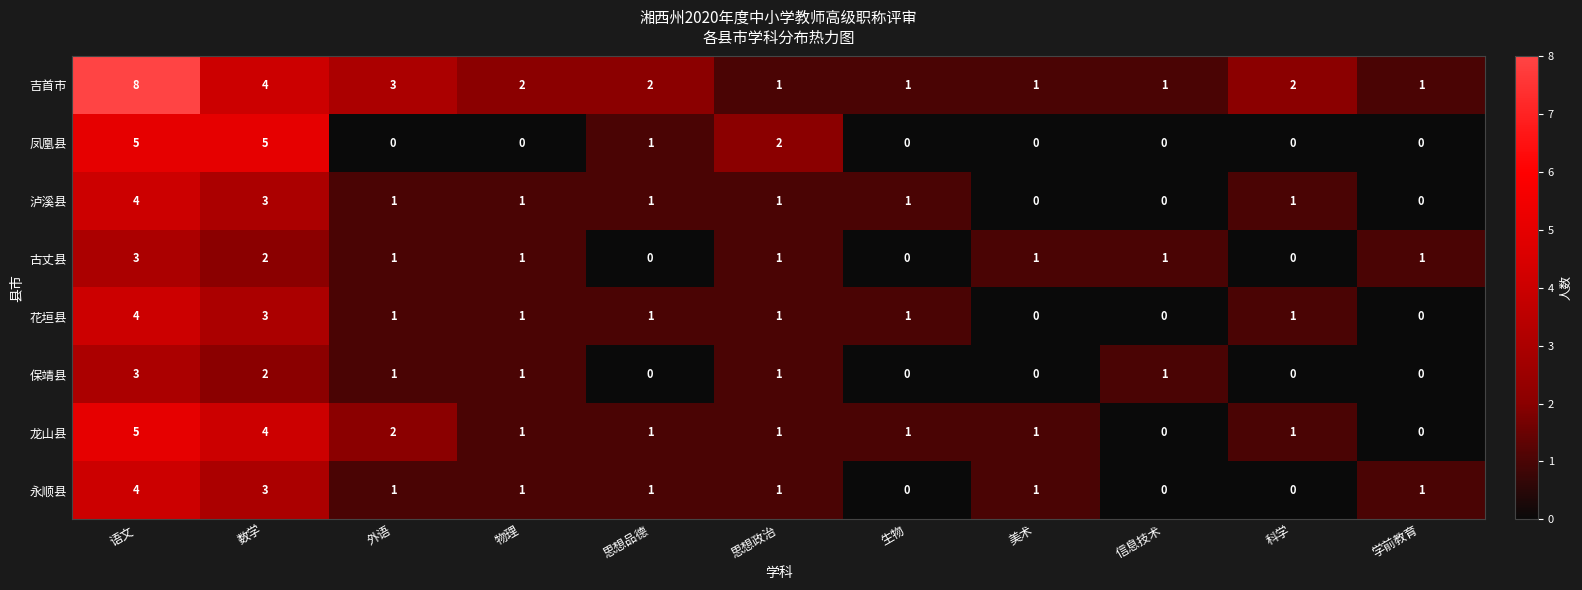

How many distinct data groups are displayed?

8